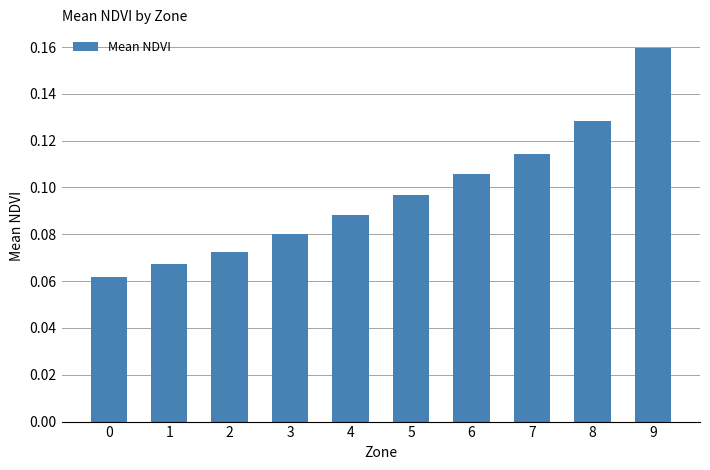

List the labels in order of value, smallest first.

0, 1, 2, 3, 4, 5, 6, 7, 8, 9